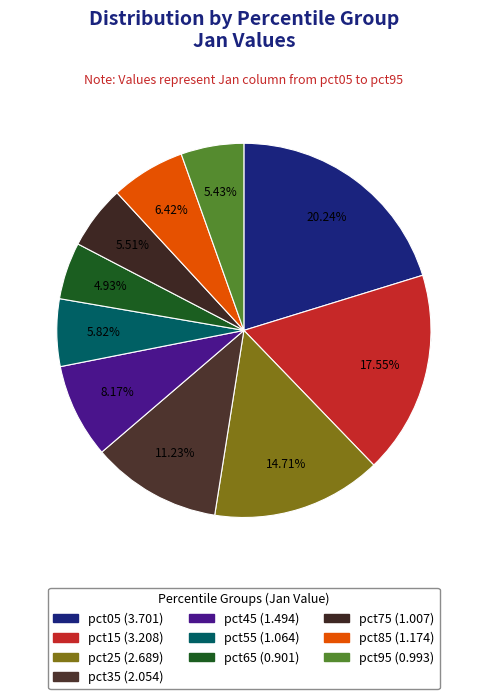

Is it true that pct25 is 15% of the pie?

True